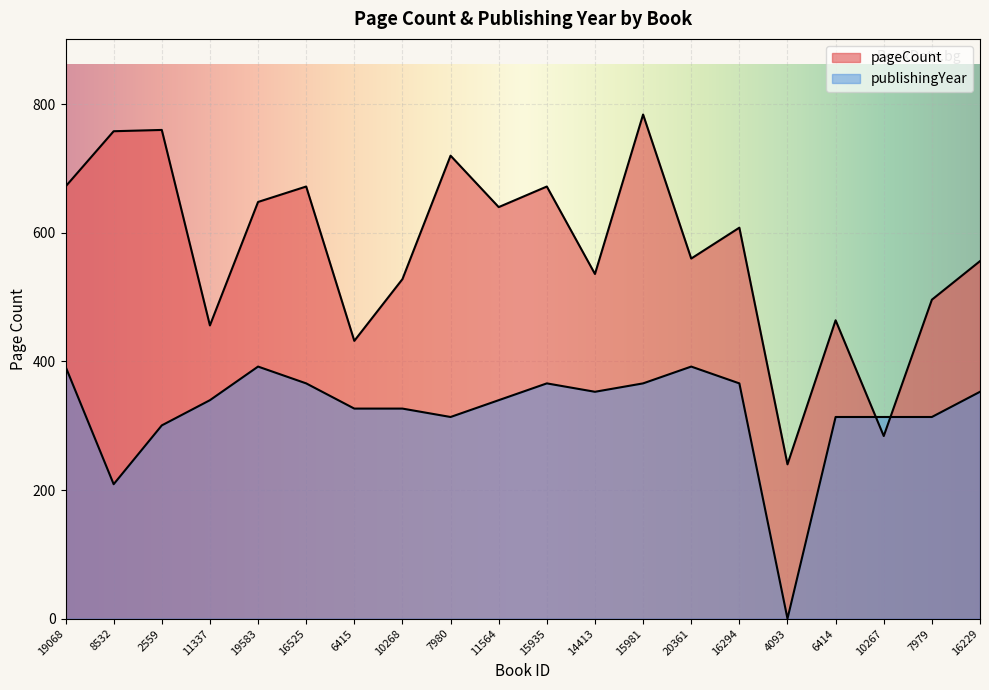

At how many categories does at least one series exceed 310?

19